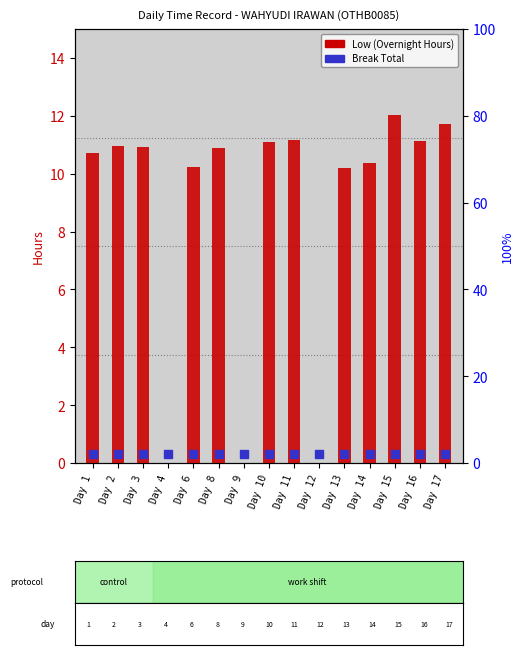

Which series has the largest Y range (max minus min)?

Low (Overnight Hours)